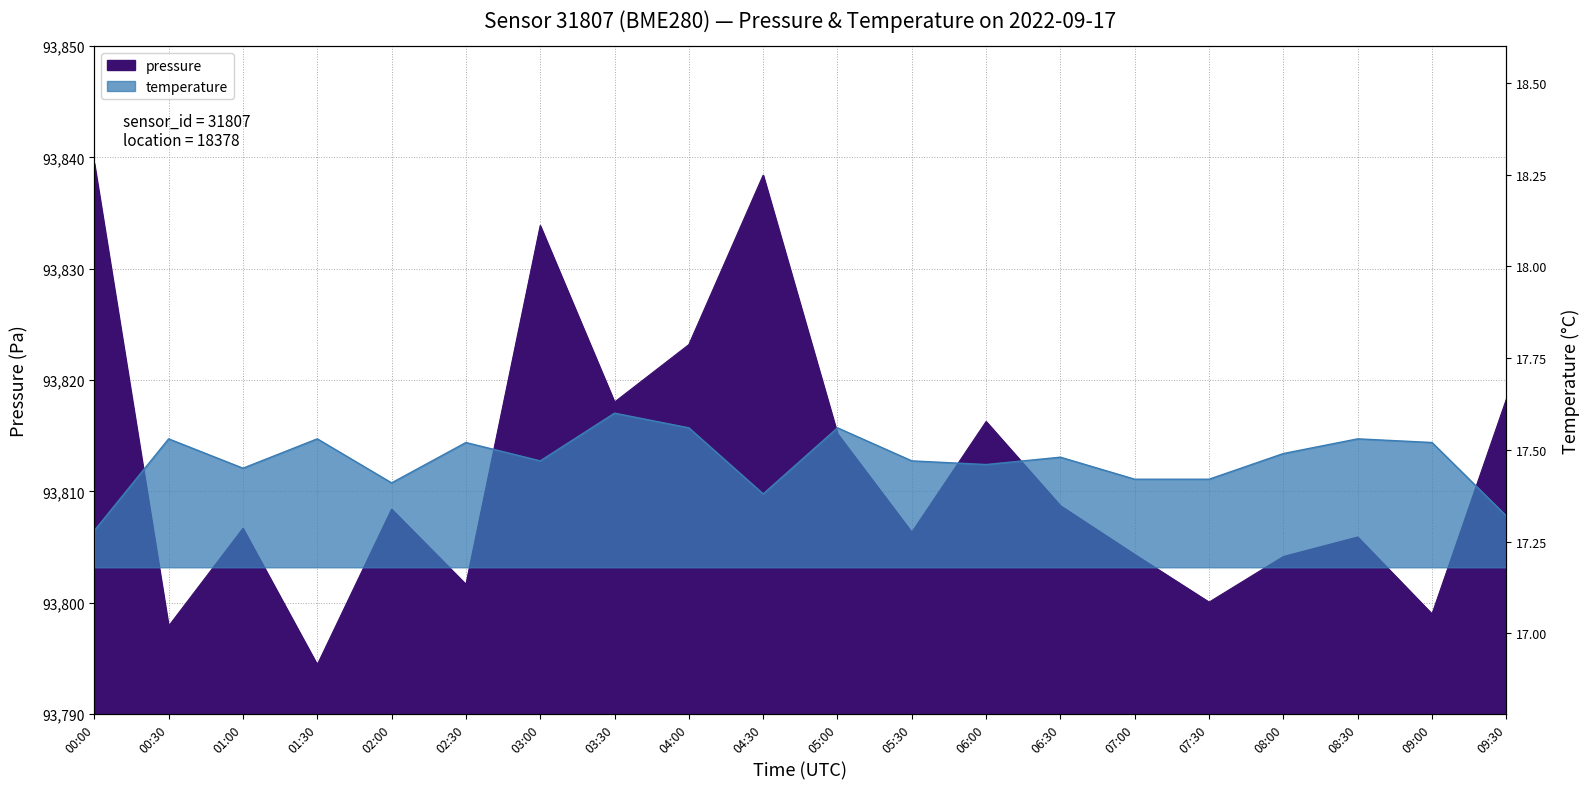

What is the label of the 12th point from the left?

05:30